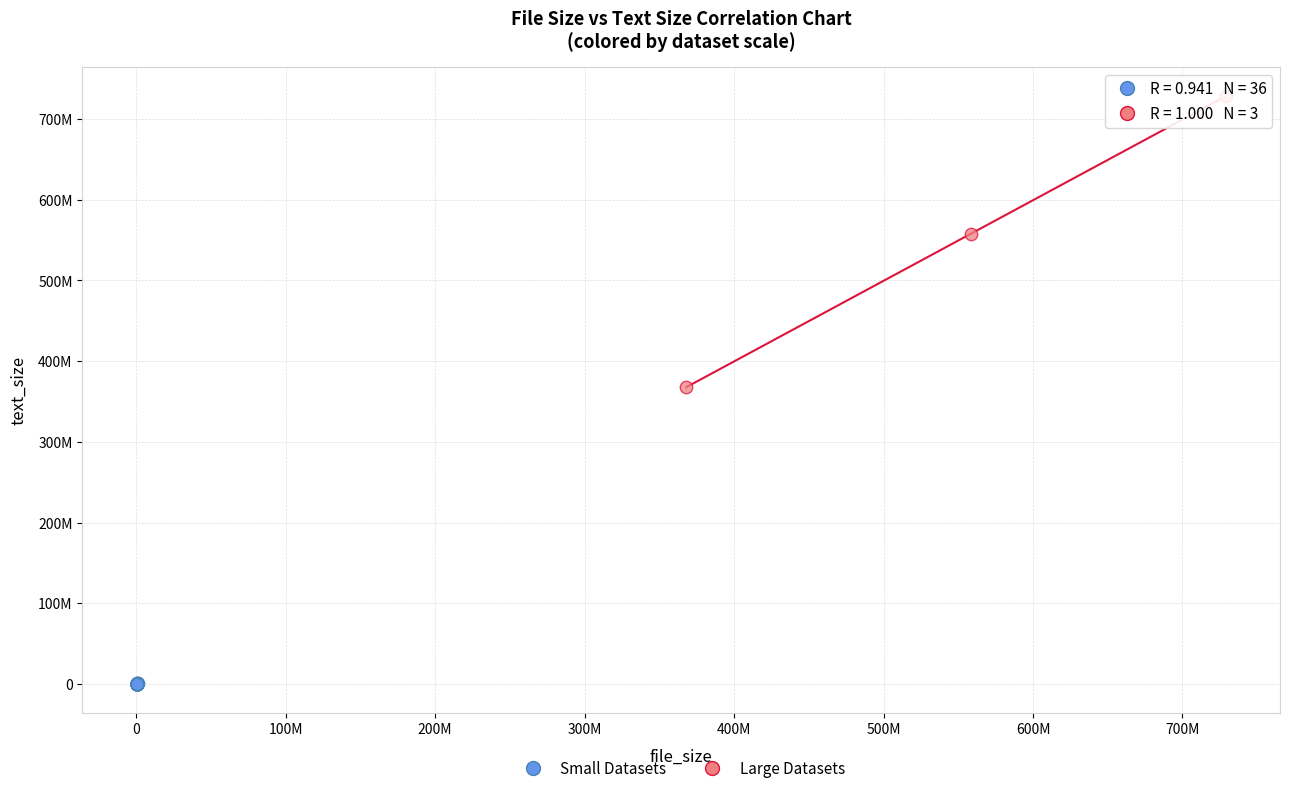

What are all the series names shown in the legend?

Small Datasets, Large Datasets